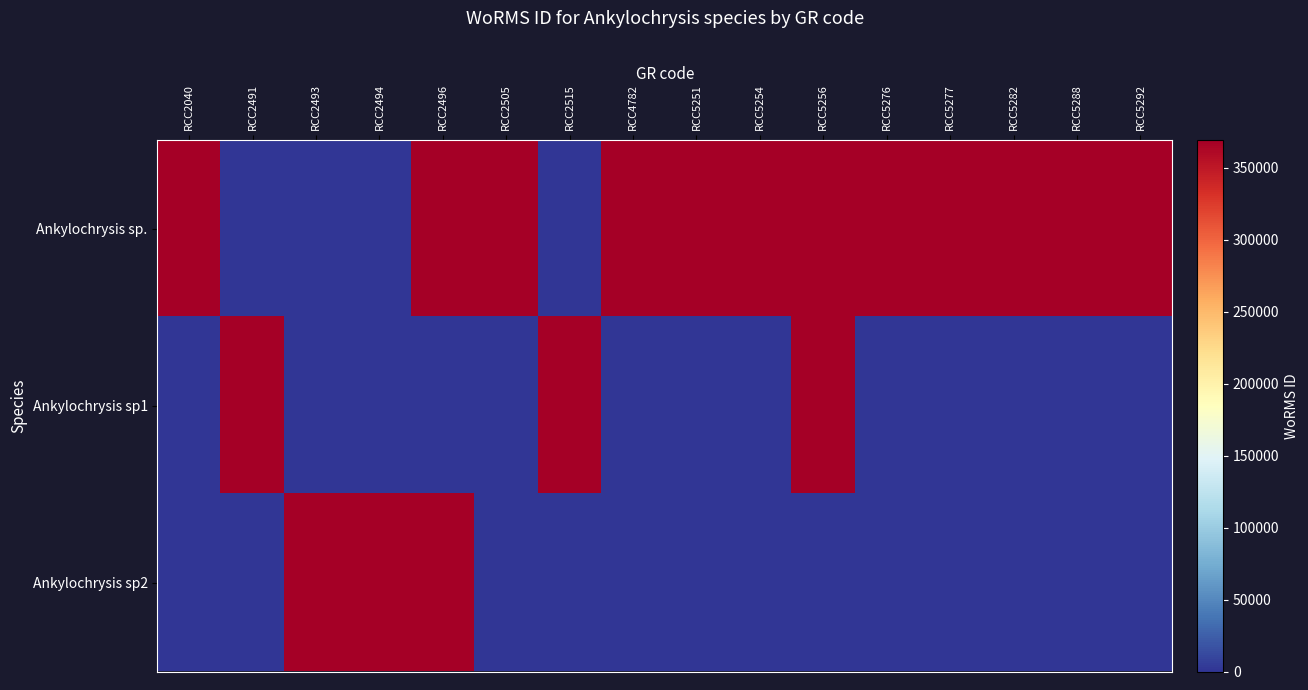

Rank the series at RCC2515 from highest to lowest value.

Ankylochrysis sp1, Ankylochrysis sp., Ankylochrysis sp2